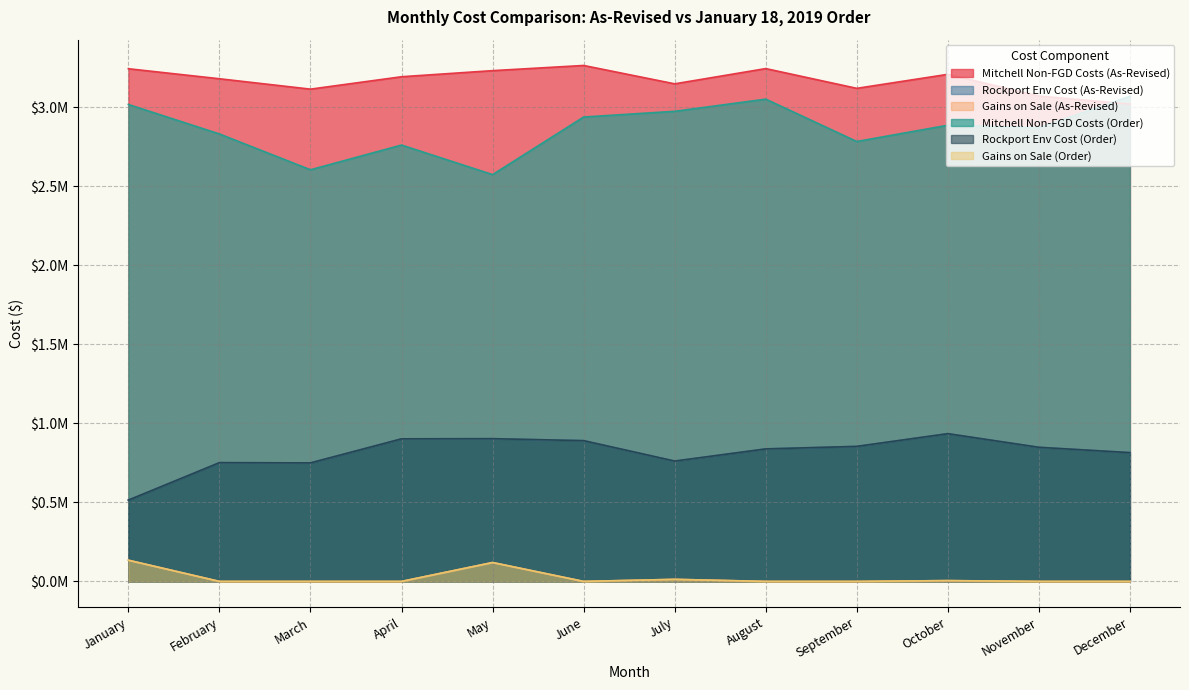

What is the minimum value for Mitchell Non-FGD Costs (Order)?

2572915.4